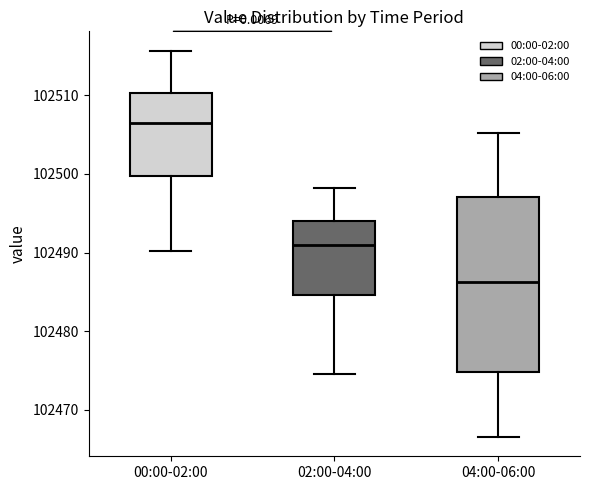

Comparing the boxes themselves (not the whiskers), which one is the tallest?

04:00-06:00